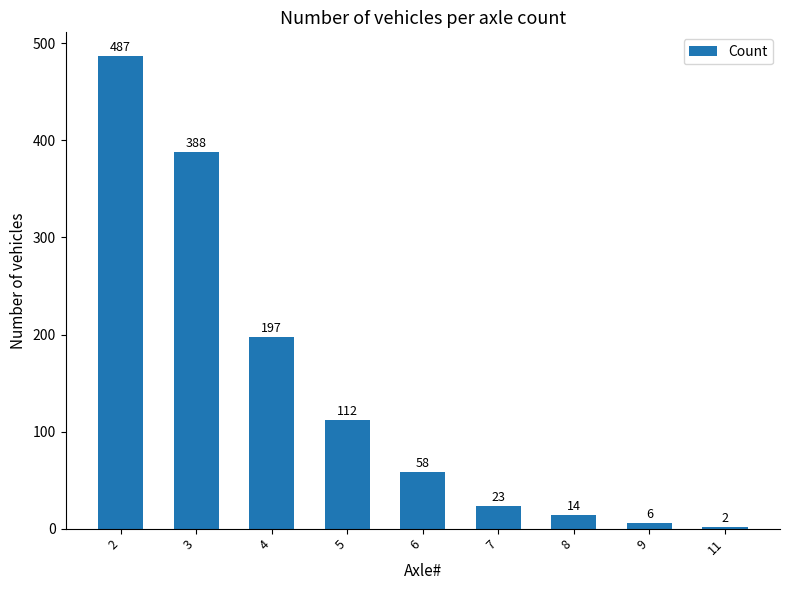

Reading left to right, extract all data points from this chart.

2=487	3=388	4=197	5=112	6=58	7=23	8=14	9=6	11=2